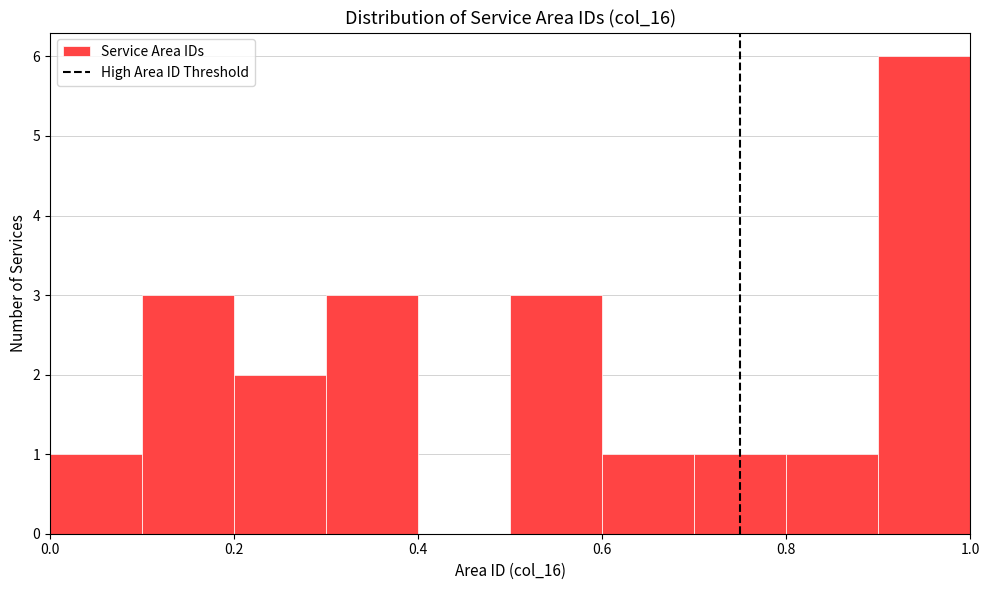

Reading left to right, transcribe this chart: for each bar, give the range it covers on the x-axis and its height. The values are not printed on the chart, so give them approximately, as read against the axis.

0.0 to 0.1: 1
0.1 to 0.2: 3
0.2 to 0.3: 2
0.3 to 0.4: 3
0.4 to 0.5: 0
0.5 to 0.6: 3
0.6 to 0.7: 1
0.7 to 0.8: 1
0.8 to 0.9: 1
0.9 to 1.0: 6